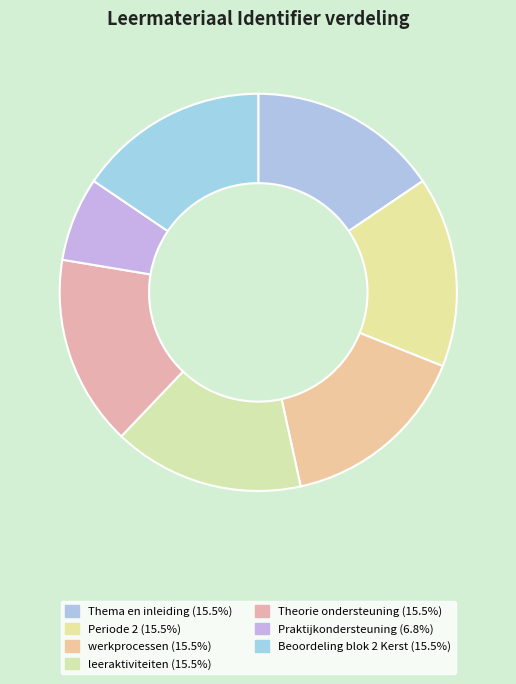

Does Periode 2 represent more than half of the total?

No